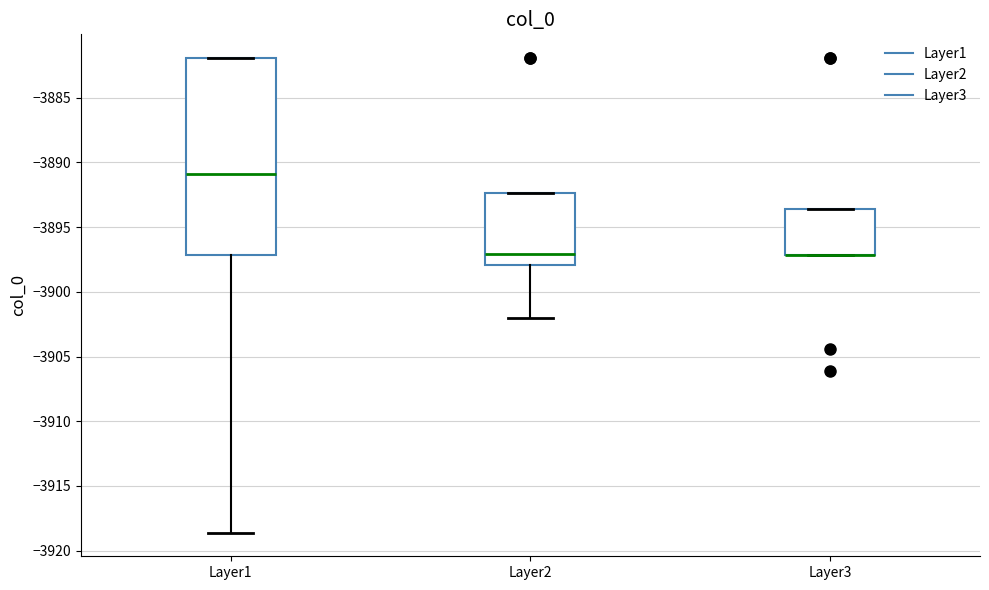

Reading left to right, transcribe this box plot: for each box, give where its median line is, the range the box spans, and where its two whiskers end, as read against the y-axis. The values are not printed on the chart, so give them approximately, as read against the axis.

Layer1: median -3891.0, box -3897.0 to -3882.0, whiskers -3918.5 to -3882.0
Layer2: median -3897.0, box -3898.0 to -3892.5, whiskers -3902.0 to -3892.5
Layer3: median -3897.0 (drawn on the box's lower edge), box -3897.0 to -3893.5, whiskers -3897.0 to -3893.5